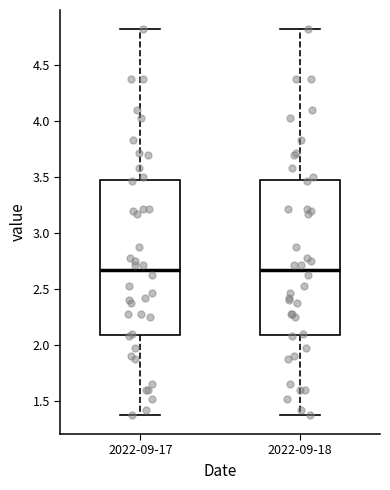

Where is the lower edge of the box for 2022-09-18 on the y-axis? The values are not printed on the chart, so give them approximately, as read against the axis.

2.1